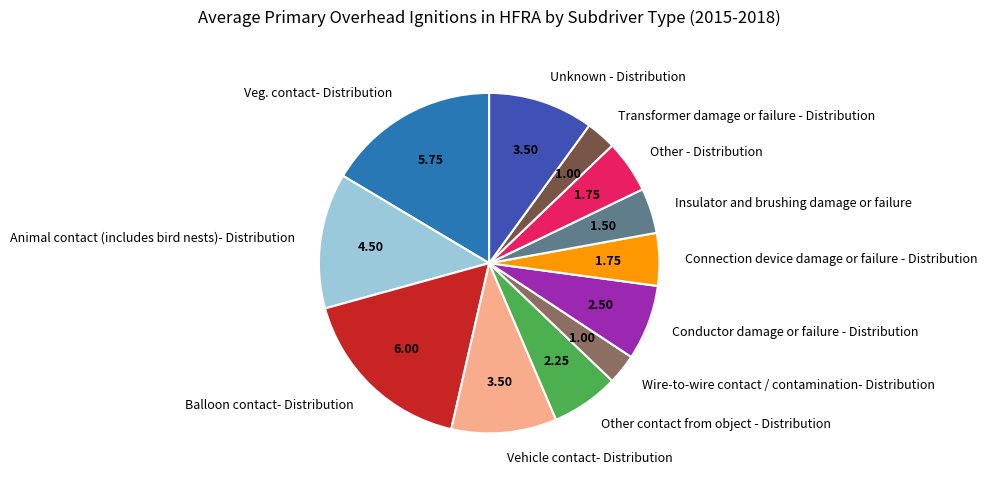

Which has a higher value, Other - Distribution or Conductor damage or failure - Distribution?

Conductor damage or failure - Distribution